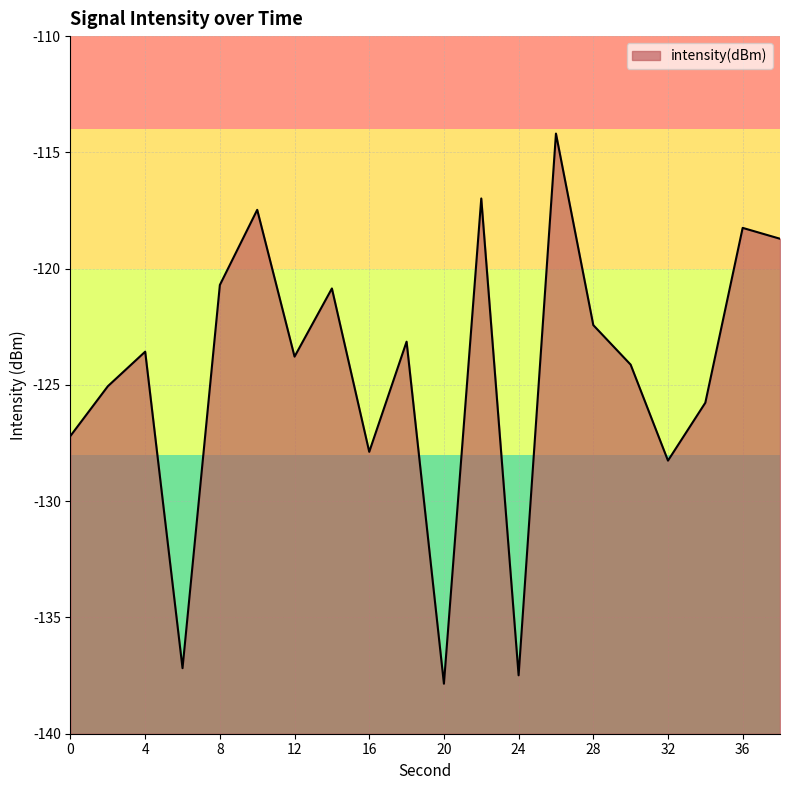

How many points are lower than both their immediate neighbors (excluding endpoints)?

6